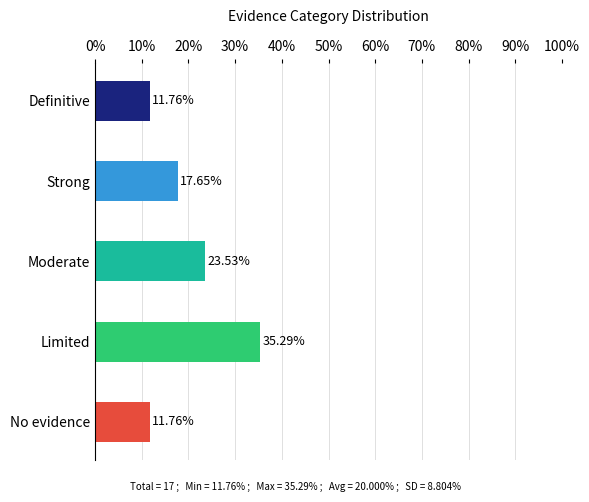

What is the greatest value displayed?

35.3